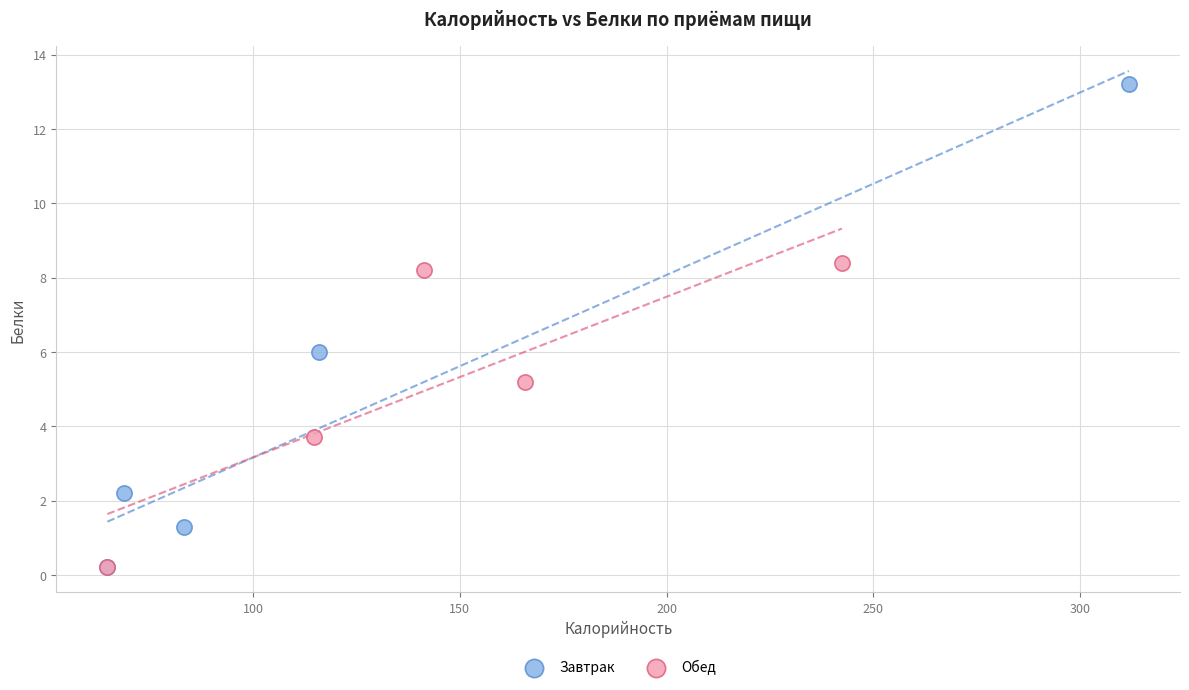

Which series reaches the maximum Y coordinate?

Завтрак